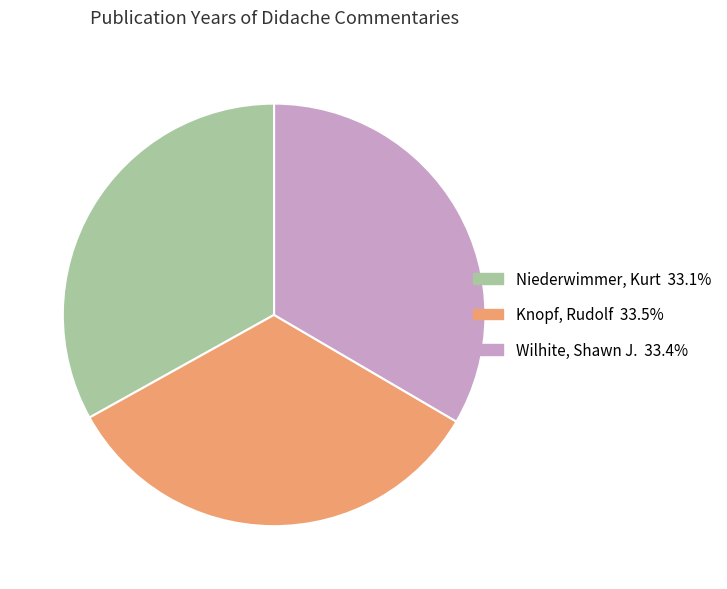

The Niederwimmer, Kurt slice represents 27% of the pie. True or false?

False